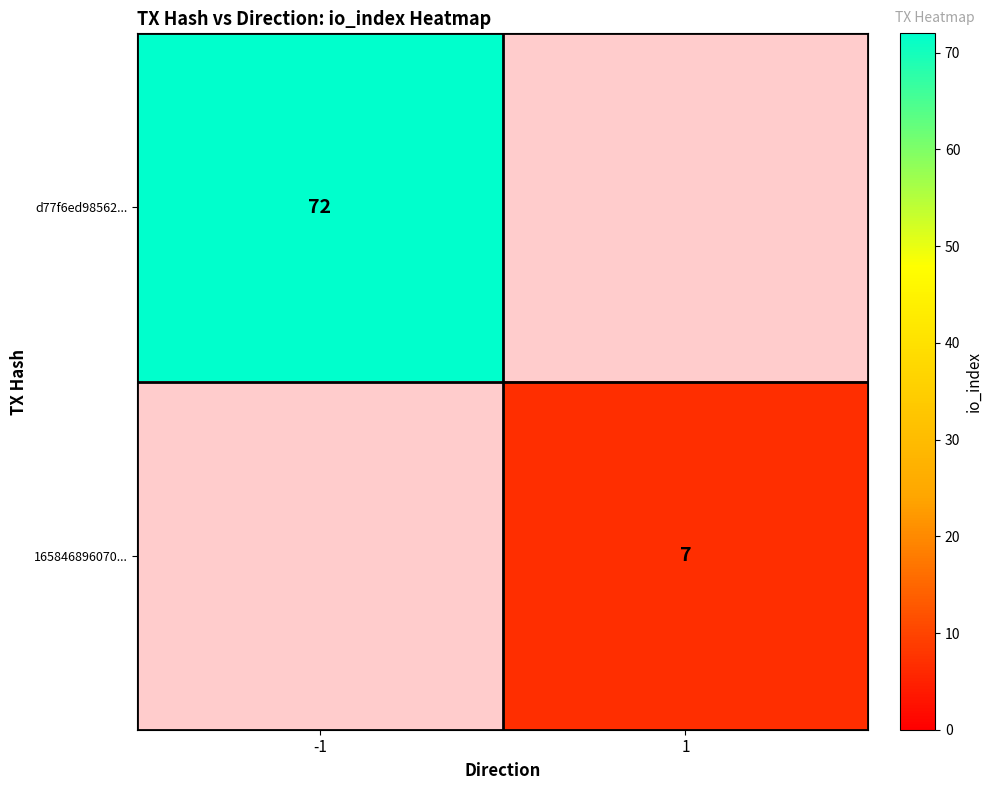

Is it true that d77f6ed98562... equals 111 at -1?

False